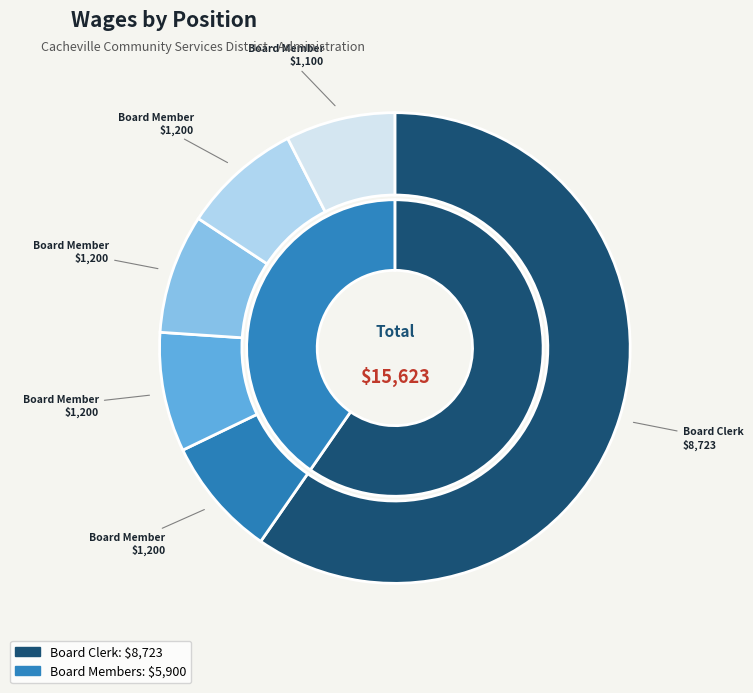

True or false: Board Member (1200)    accounts for 1% of the total.

False